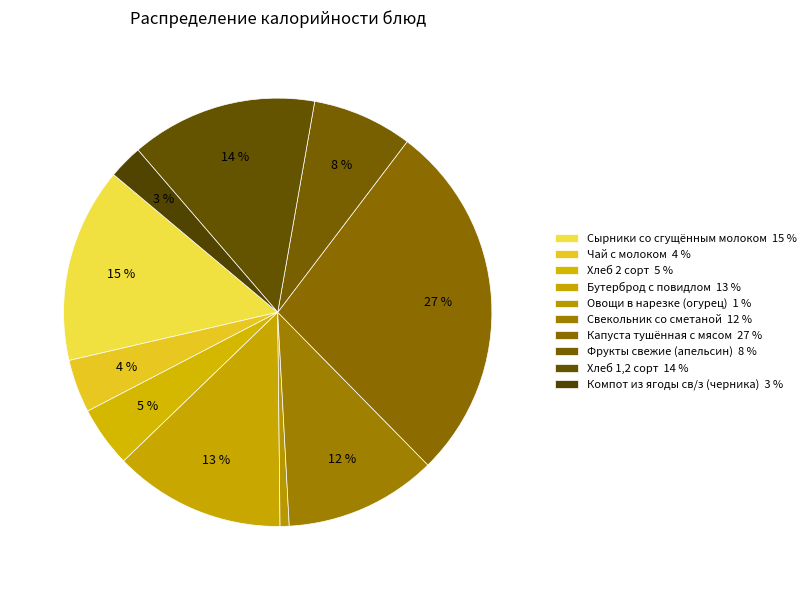

To the nearest percent, what is the difference between the Чай с молоком and Бутерброд с повидлом slice percentages?

9%